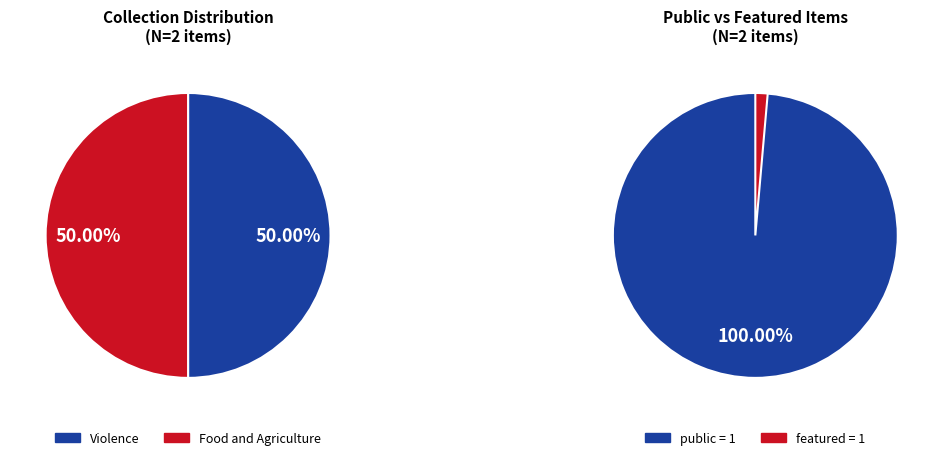

What percentage do Item 614 and Item 1118 together represent?

100.0%